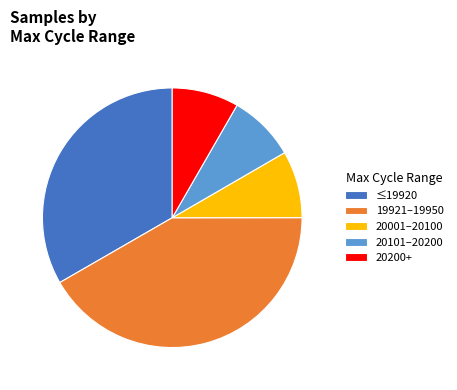

Does any single category account for the majority?

No